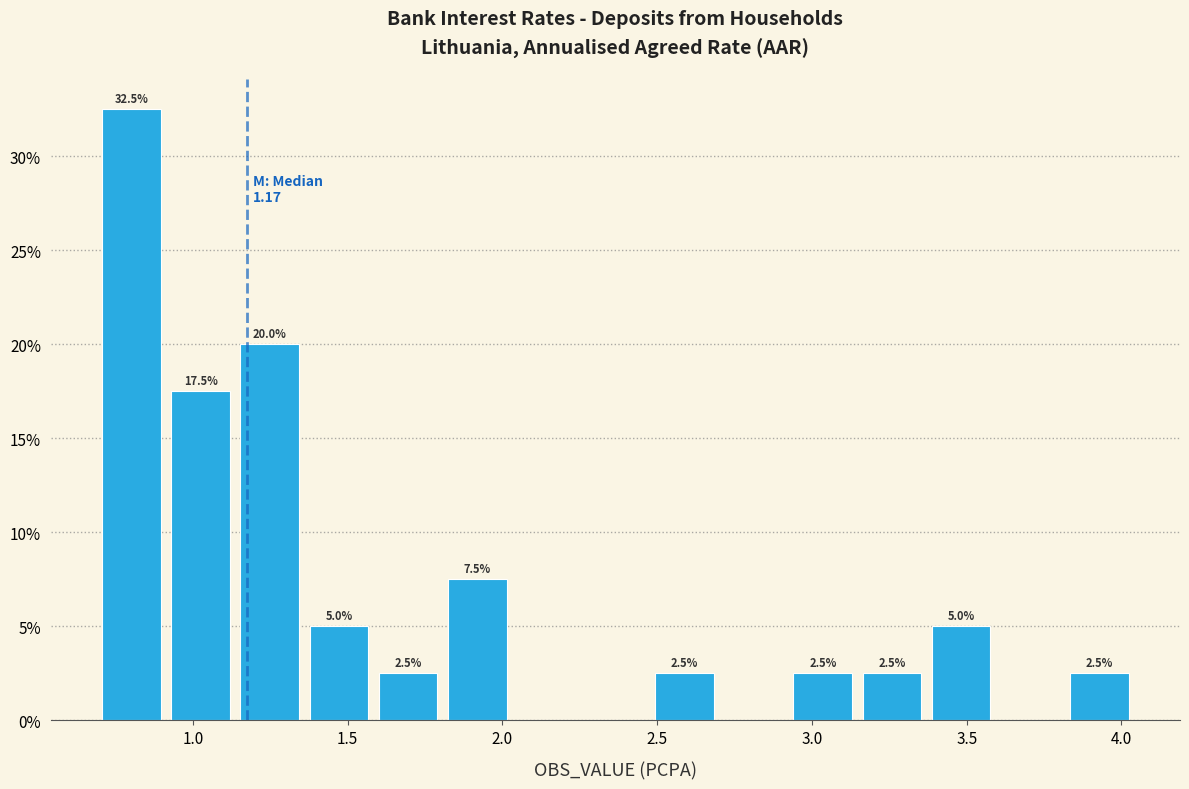

Which range on the x-axis has the tallest bar?

0.70 to 0.90